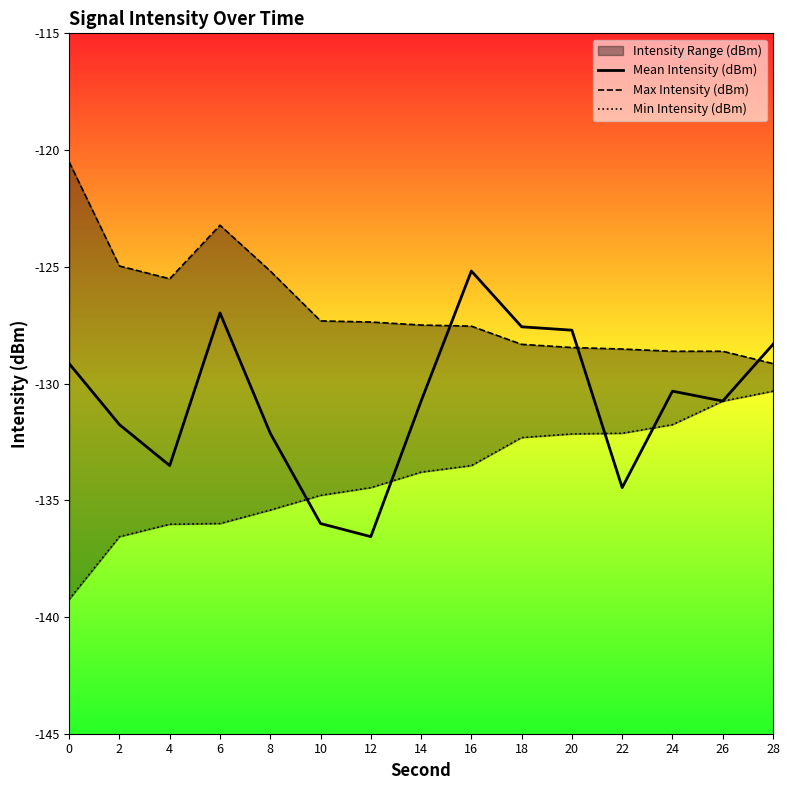

How many interior local valleys does the Mean Intensity (dBm) series have?

4